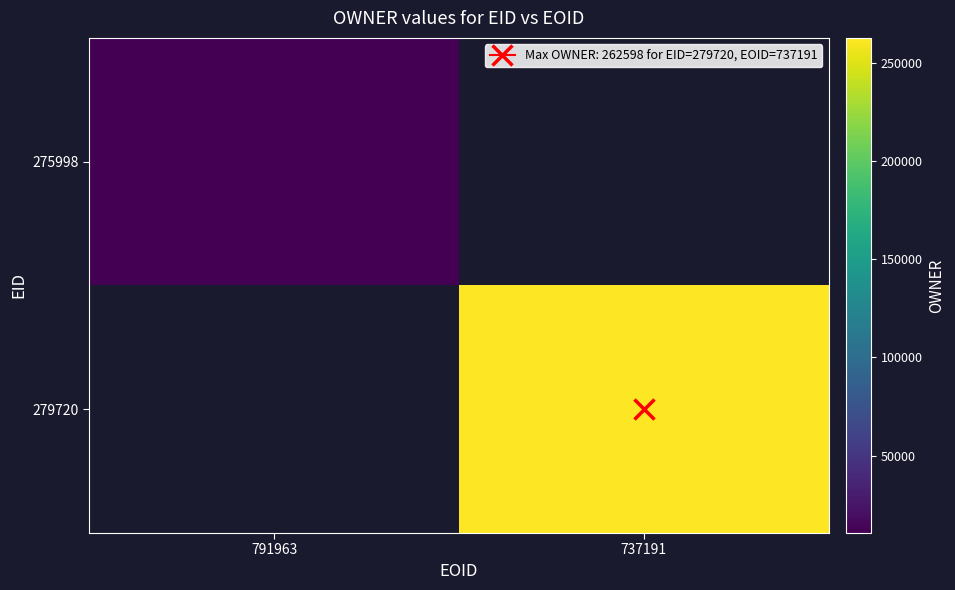

What is the minimum value shown in the chart?

10653.0